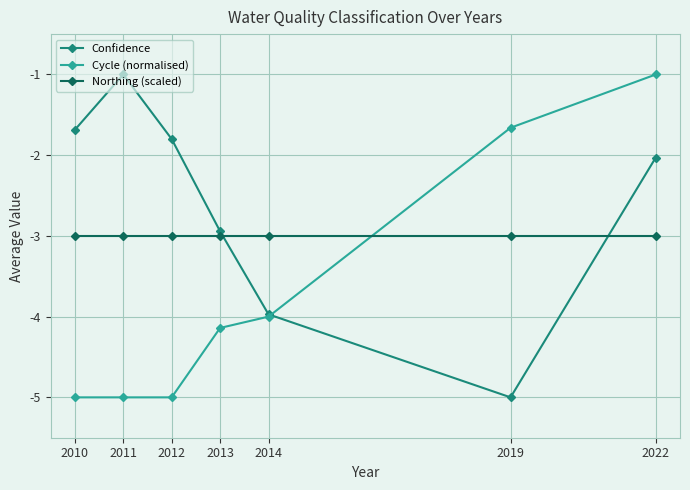

What are all the series names shown in the legend?

Confidence, Cycle (normalised), Northing (scaled)